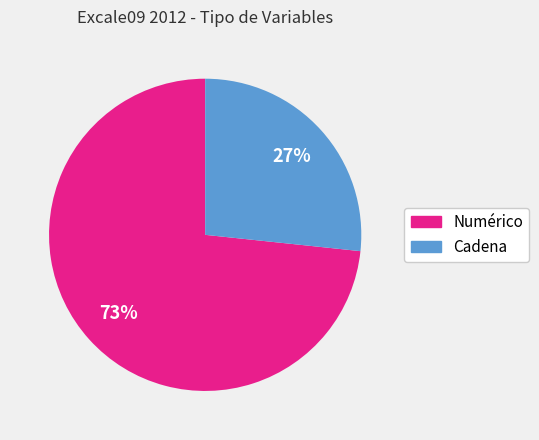

Does any single category account for the majority?

Yes